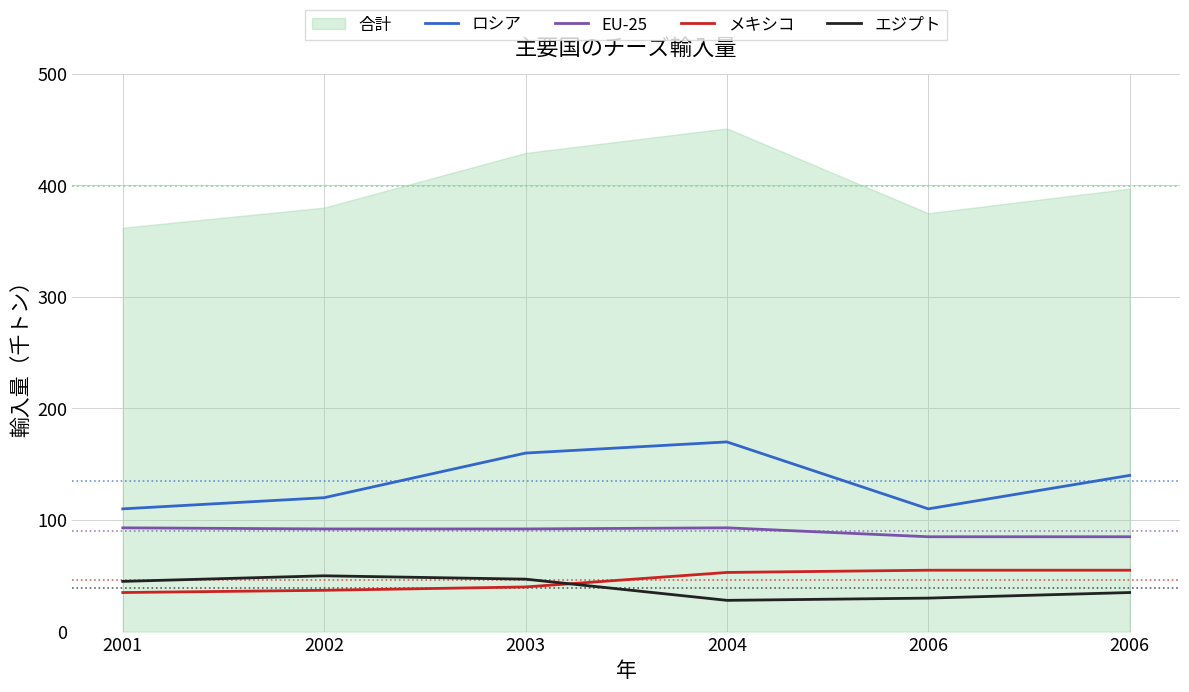

What is the difference between the ロシア values at 2001 and 2003?

50